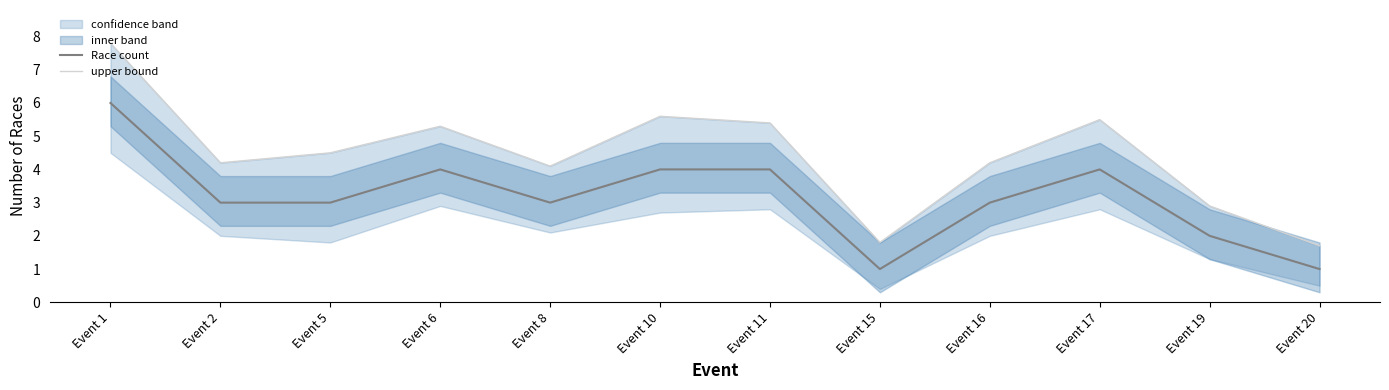

The value of Race count at Event 11 is 1.8. True or false?

False